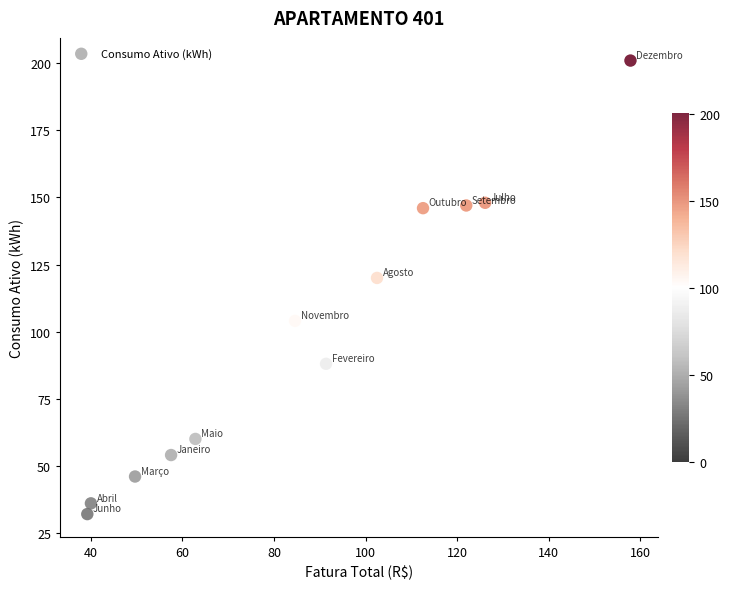

What is the range of Y values (max minus min)?

169